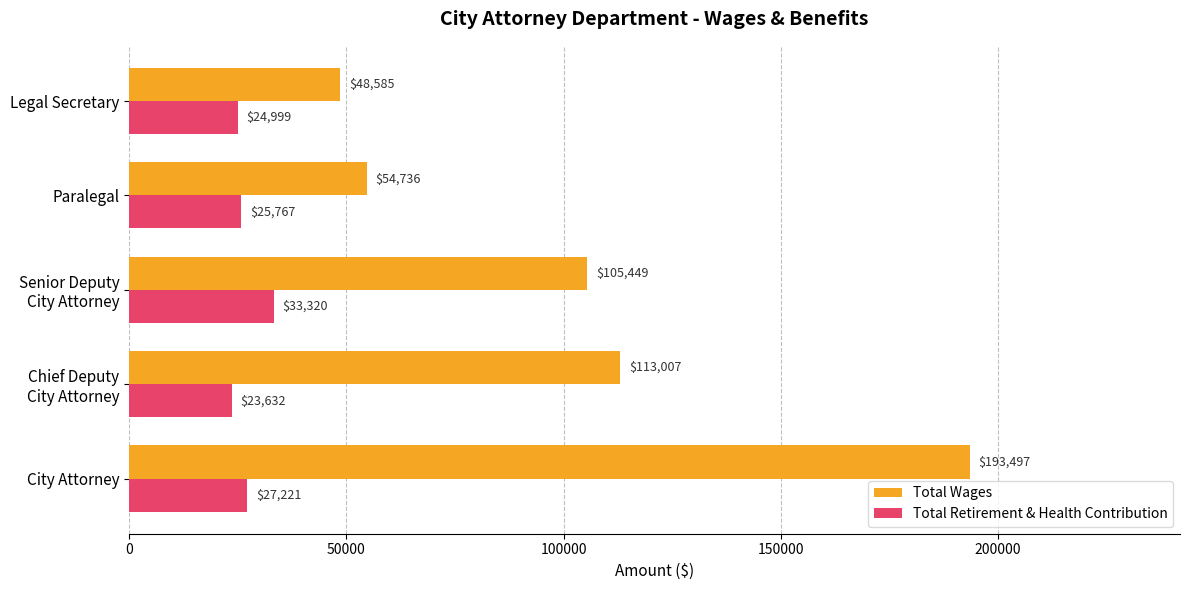

At which category is the sum across all series the highest?

City Attorney